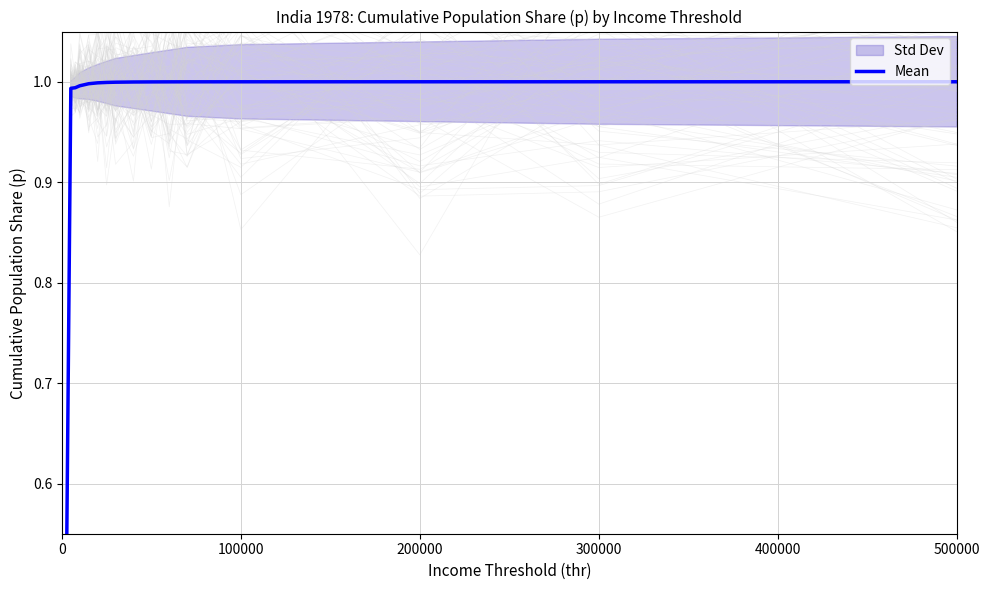

True or false: the data shows 1.6 at 200000.

False